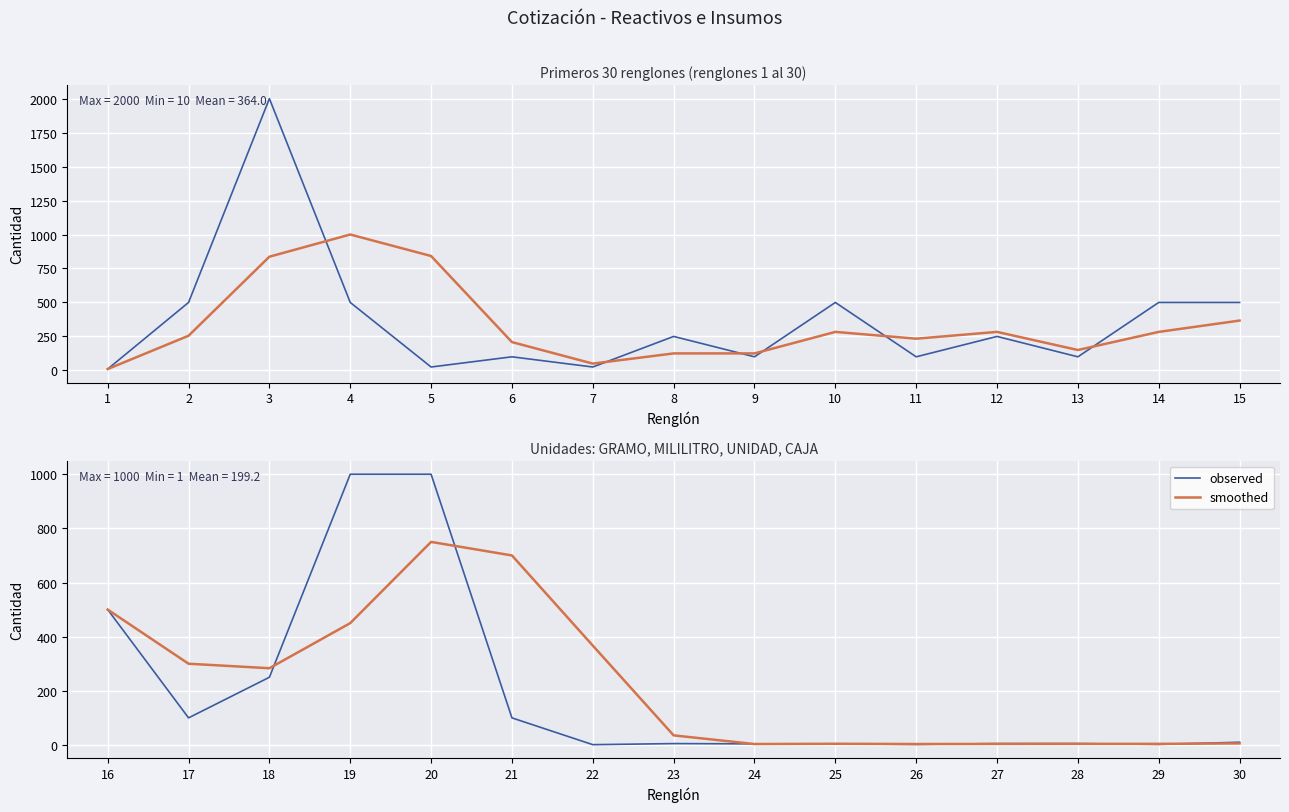

What is the average value of the smoothed series?

227.6